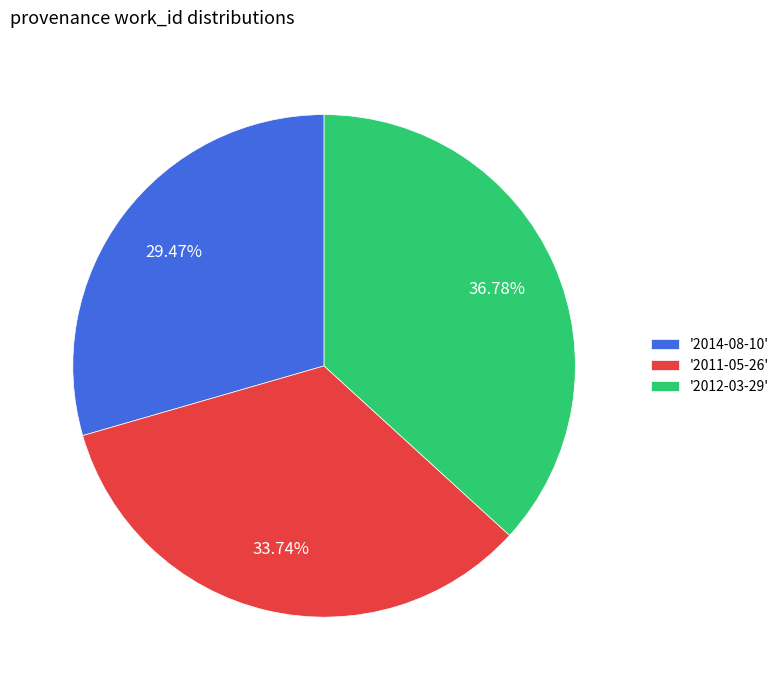

Between '2012-03-29' and '2011-05-26', which is larger?

'2012-03-29'